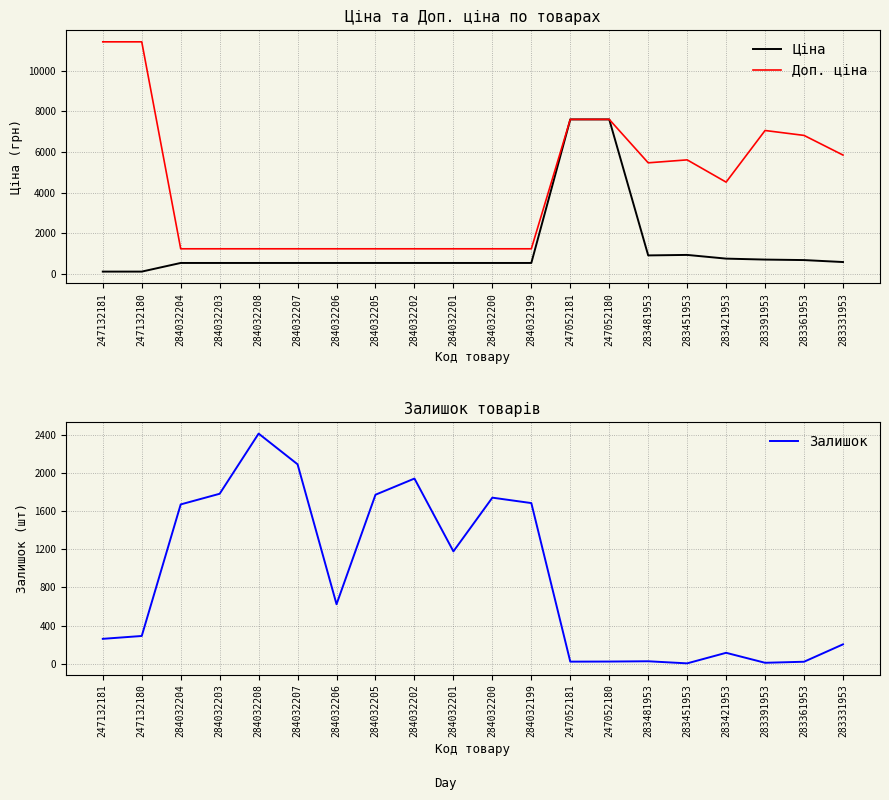

At which label does Доп. ціна reach its minimum?

284032204